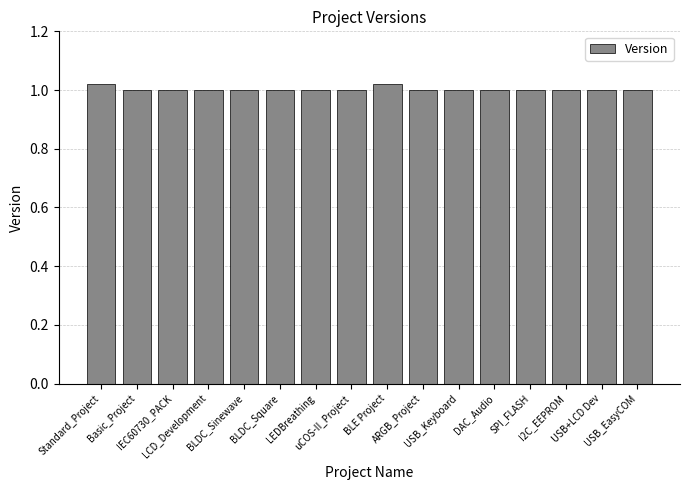

What is the sum of all values?

16.0